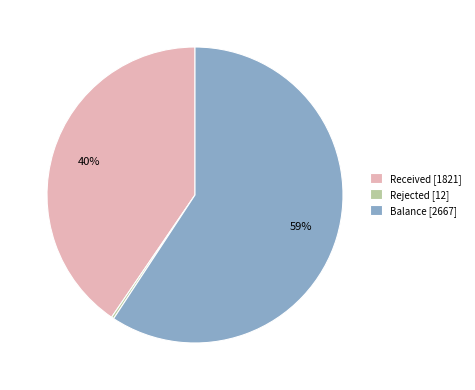

Is the sum of Received [1821] and Balance [2667] greater than half?

Yes